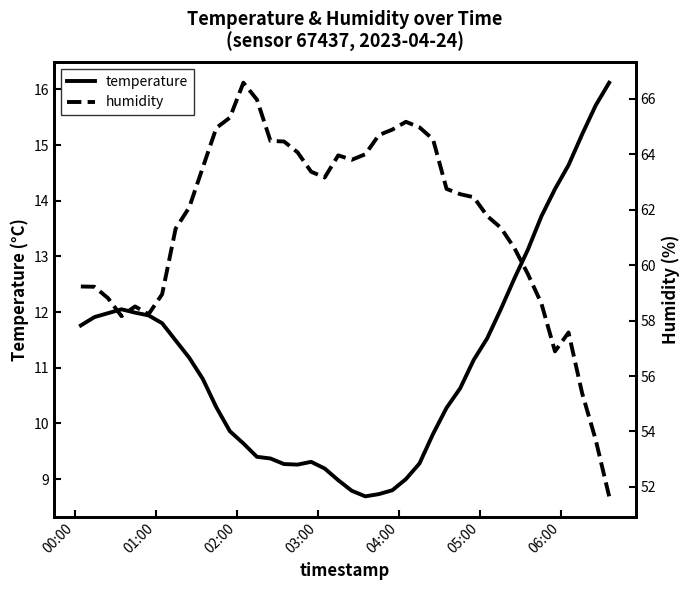

What is the value of the temperature point at the 12th from the left?

9.9